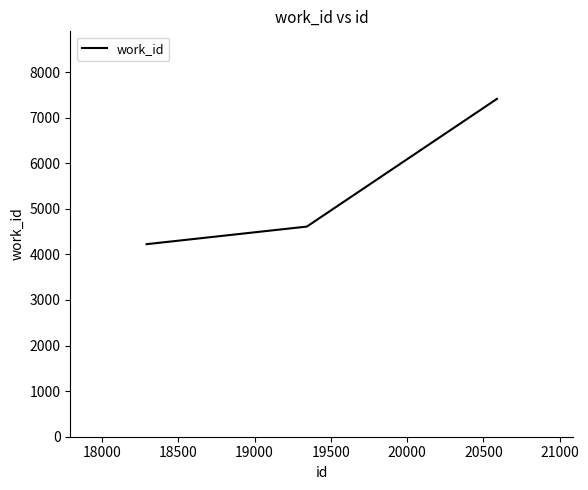

What is the smallest value displayed?

4224